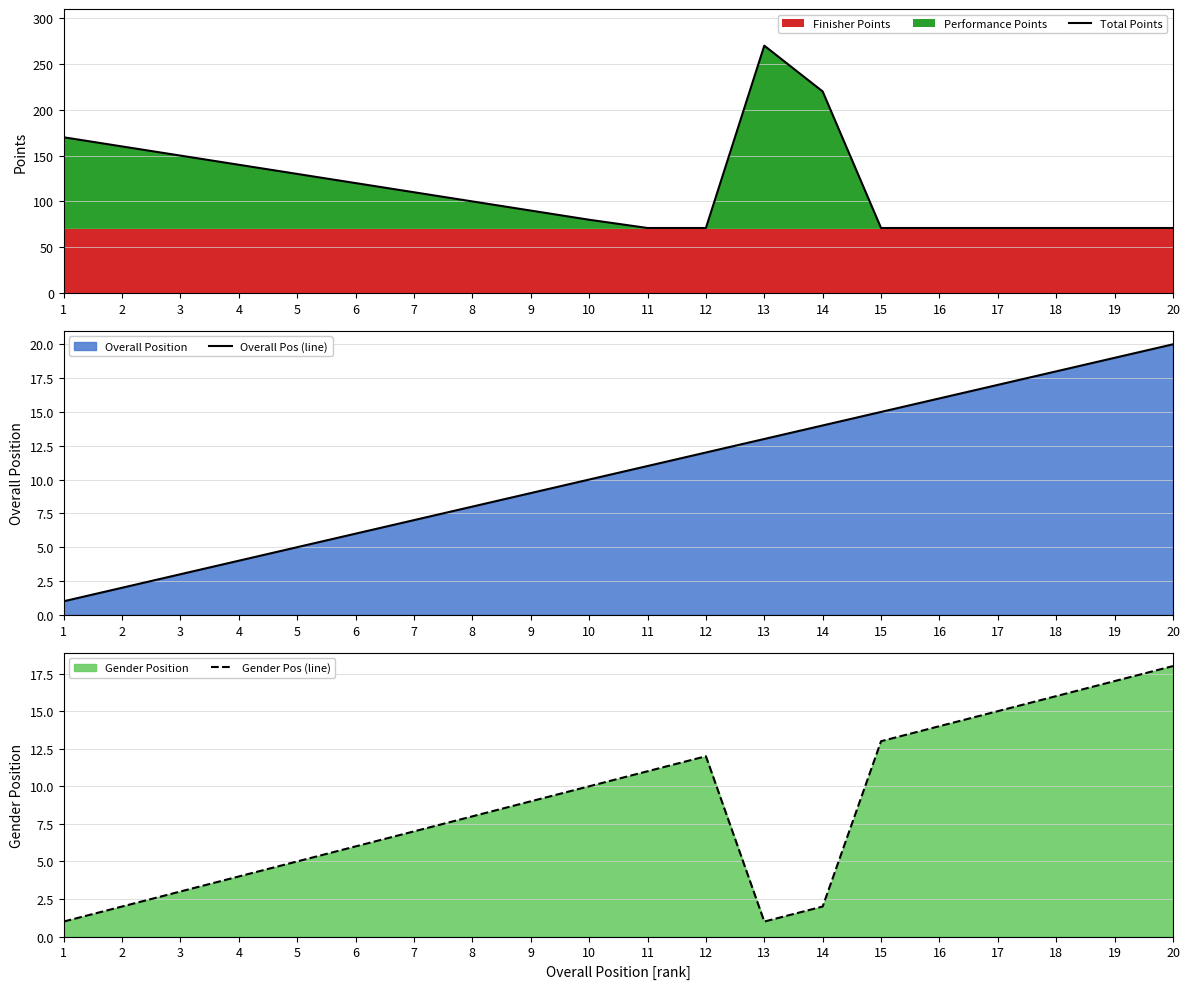

Reading left to right, list all the values displayed in this chart.

Total Points: 170	160	150	140	130	120	110	100	90	80	71	71	270	220	71	71	71	71	71	71
Overall Pos (line): 1	2	3	4	5	6	7	8	9	10	11	12	13	14	15	16	17	18	19	20
Gender Pos (line): 1	2	3	4	5	6	7	8	9	10	11	12	1	2	13	14	15	16	17	18